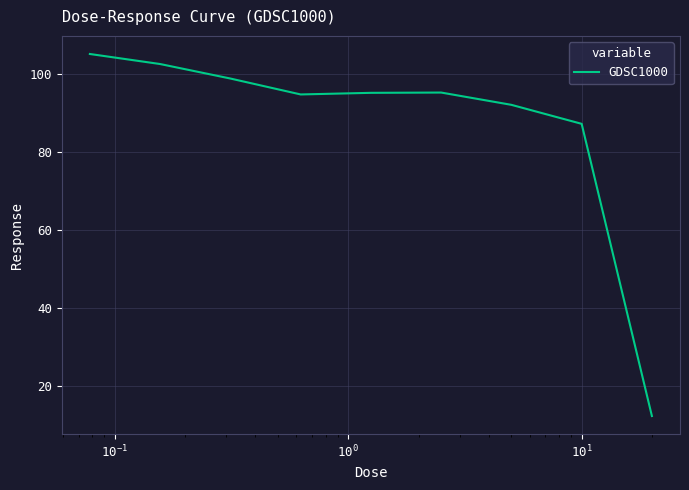

What is the greatest value displayed?

105.1